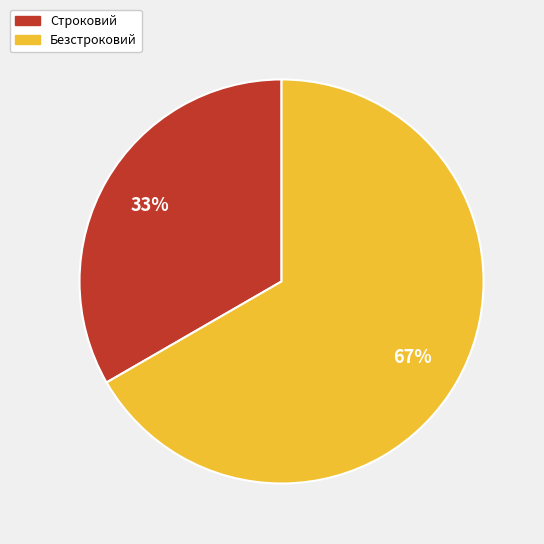

Is it true that Строковий is 39% of the pie?

False